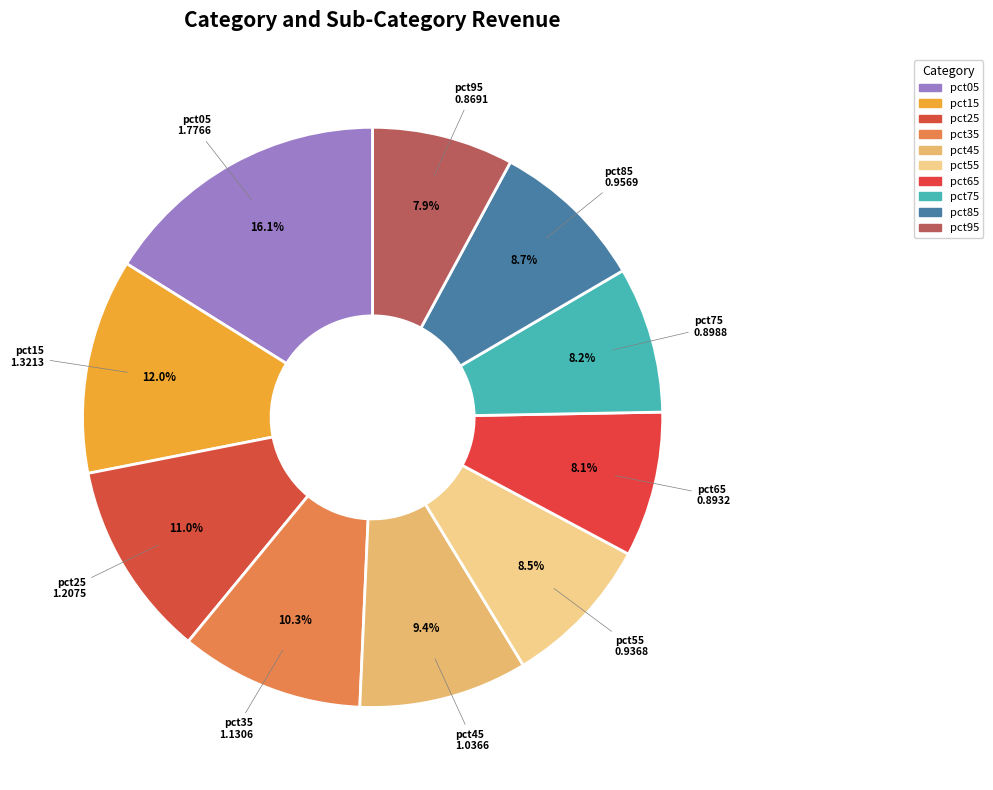

Does any single category account for the majority?

No